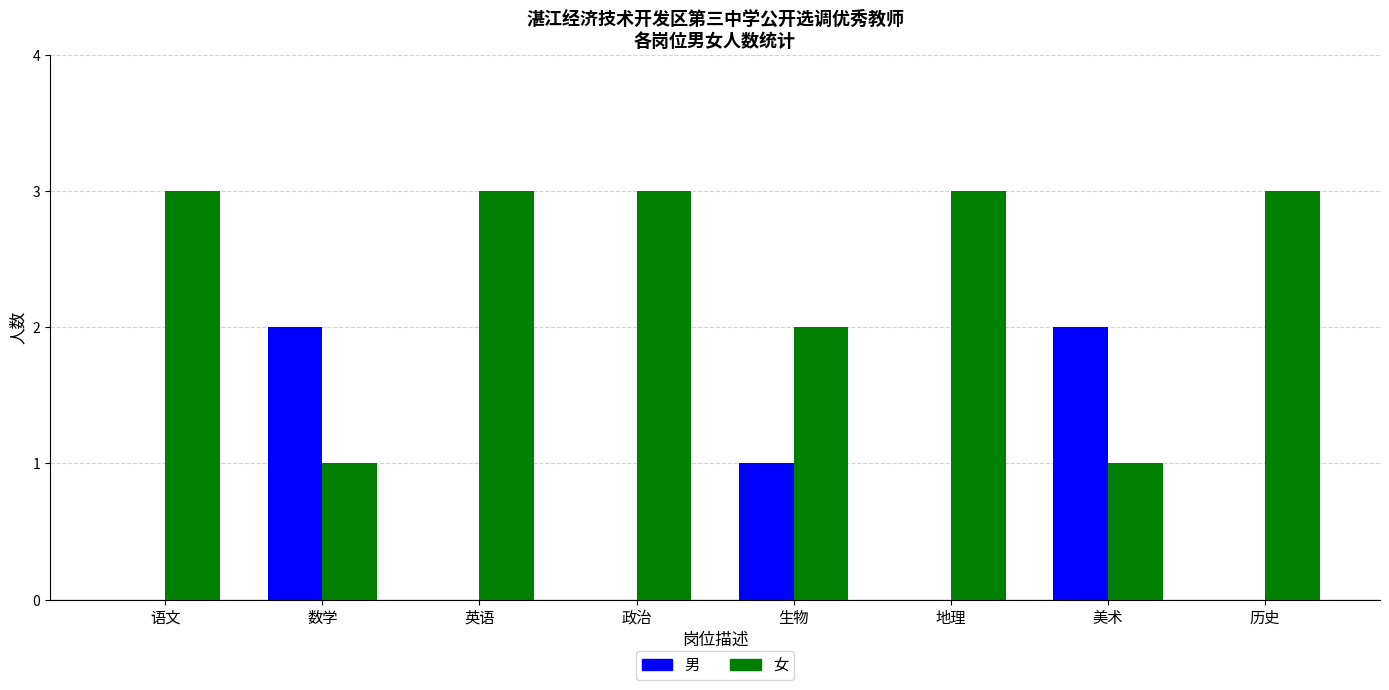

True or false: 男 has a value of 1 at 生物.

True